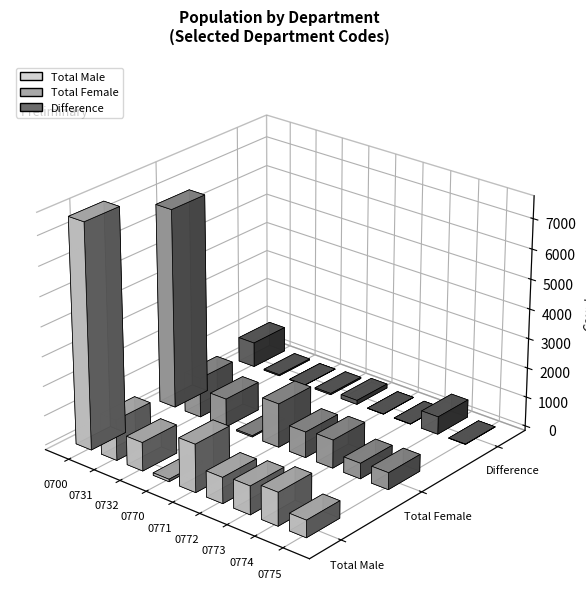

Does the chart contain any negative values?

No